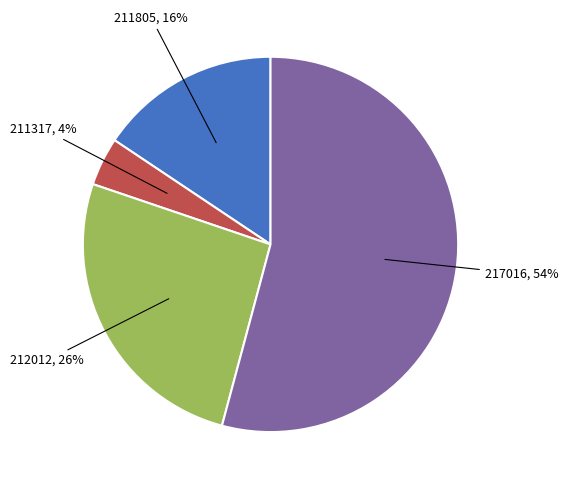

Approximately how many times larger is the value at 212012 compared to 217016?

0.5